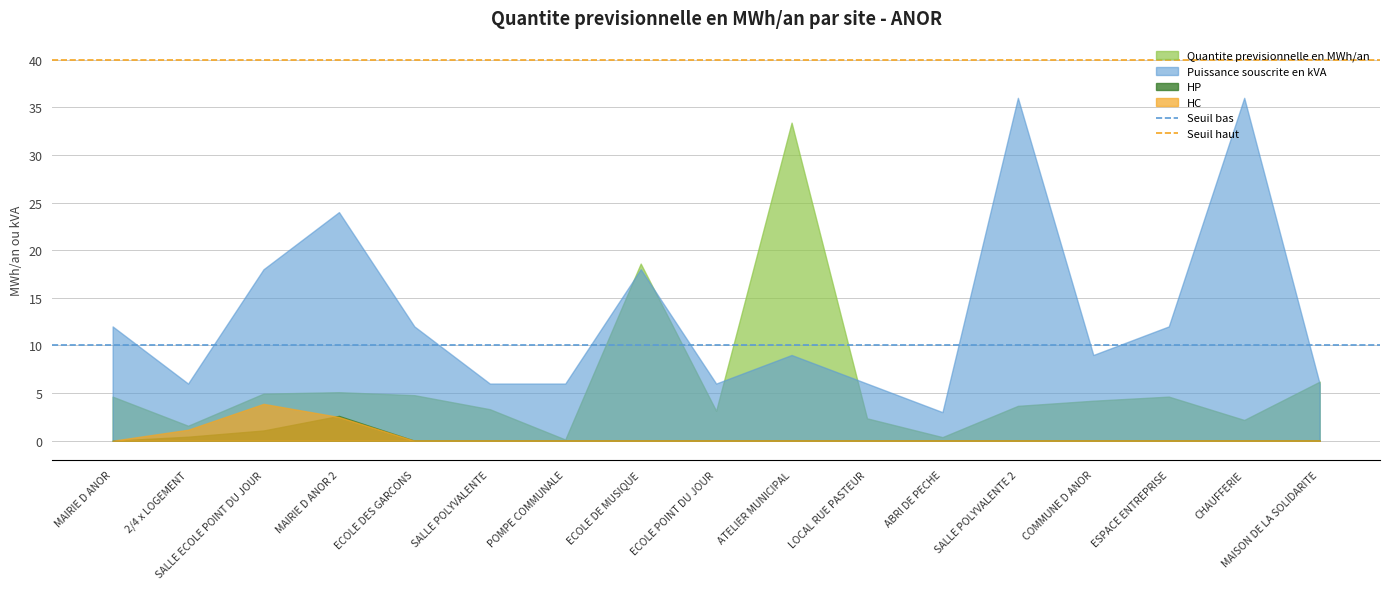

List the series in order of their peak value, highest first.

Puissance souscrite en kVA, Quantite previsionnelle en MWh/an, HC, HP